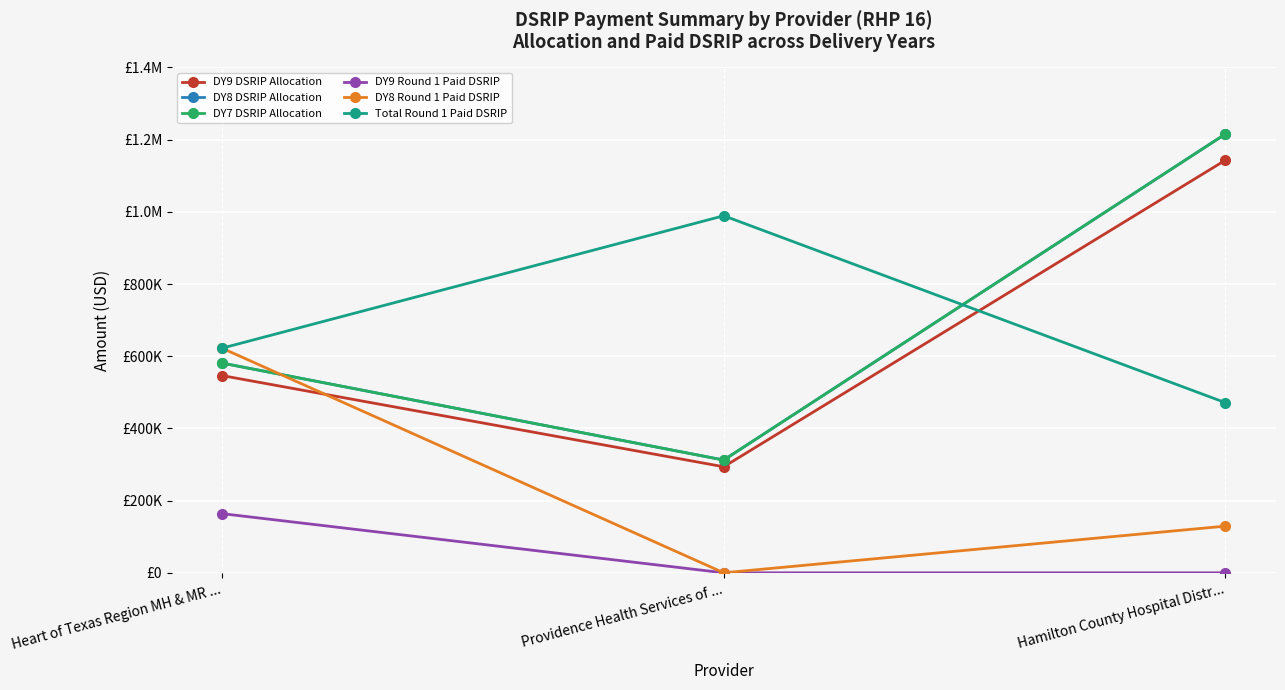

What is the label of the 3rd point from the right?

Heart of Texas Region MH & MR ...